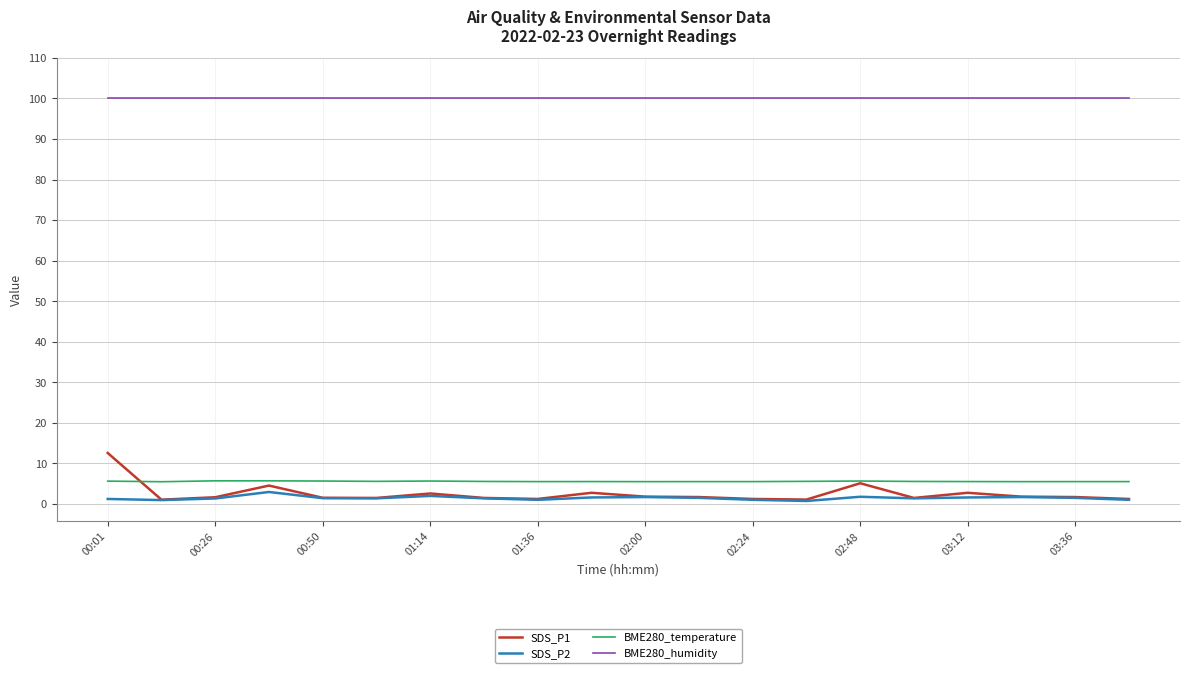

Does the chart display data point markers on the line(s)?

No